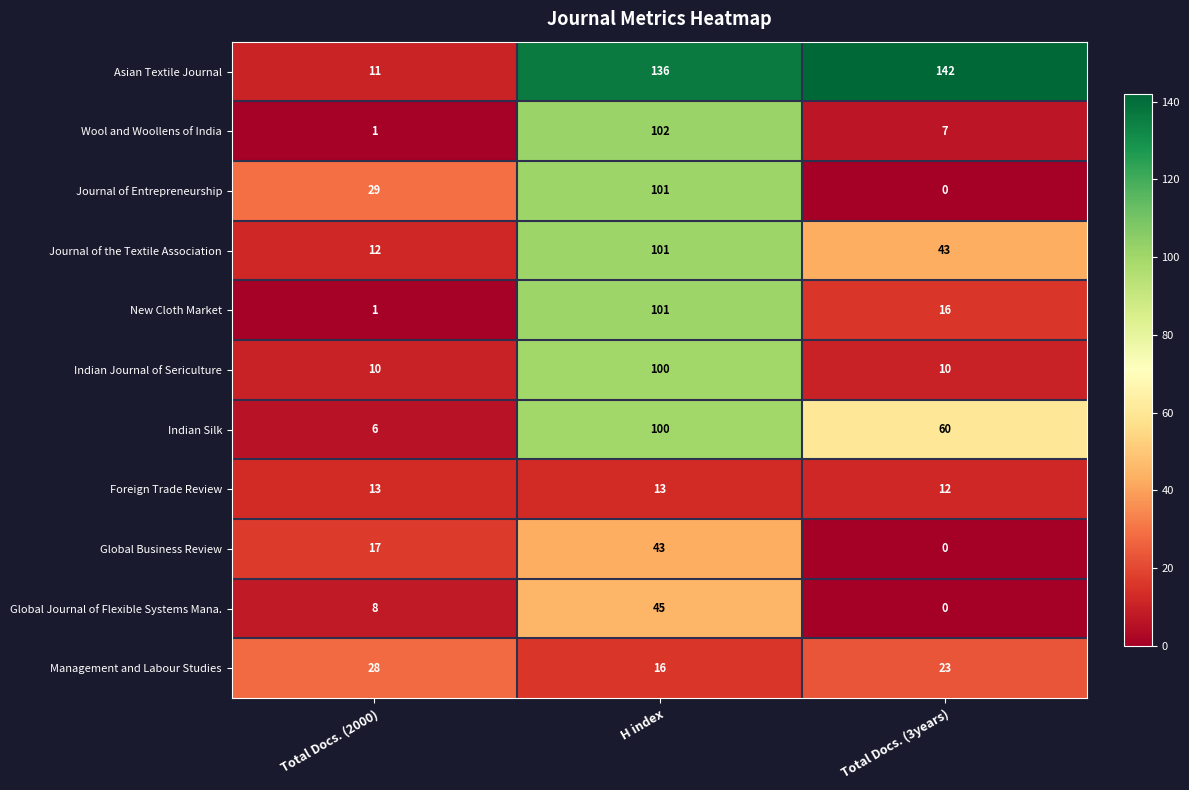

What is the maximum value shown in the chart?

142